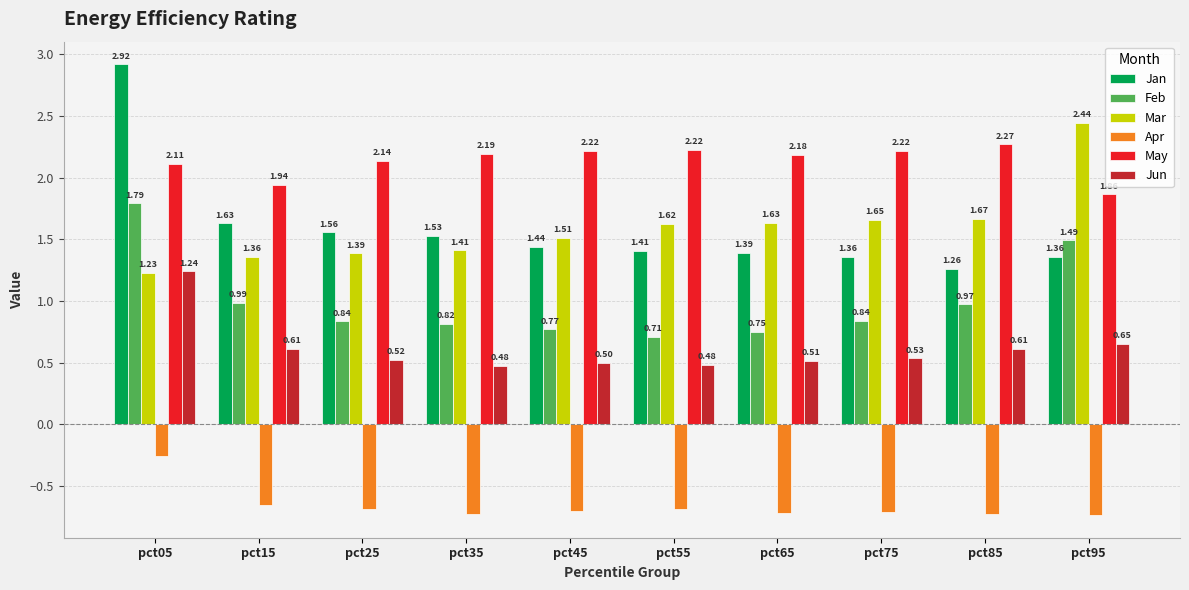

Rank the series by their maximum value, from lowest to highest.

Apr, Jun, Feb, May, Mar, Jan